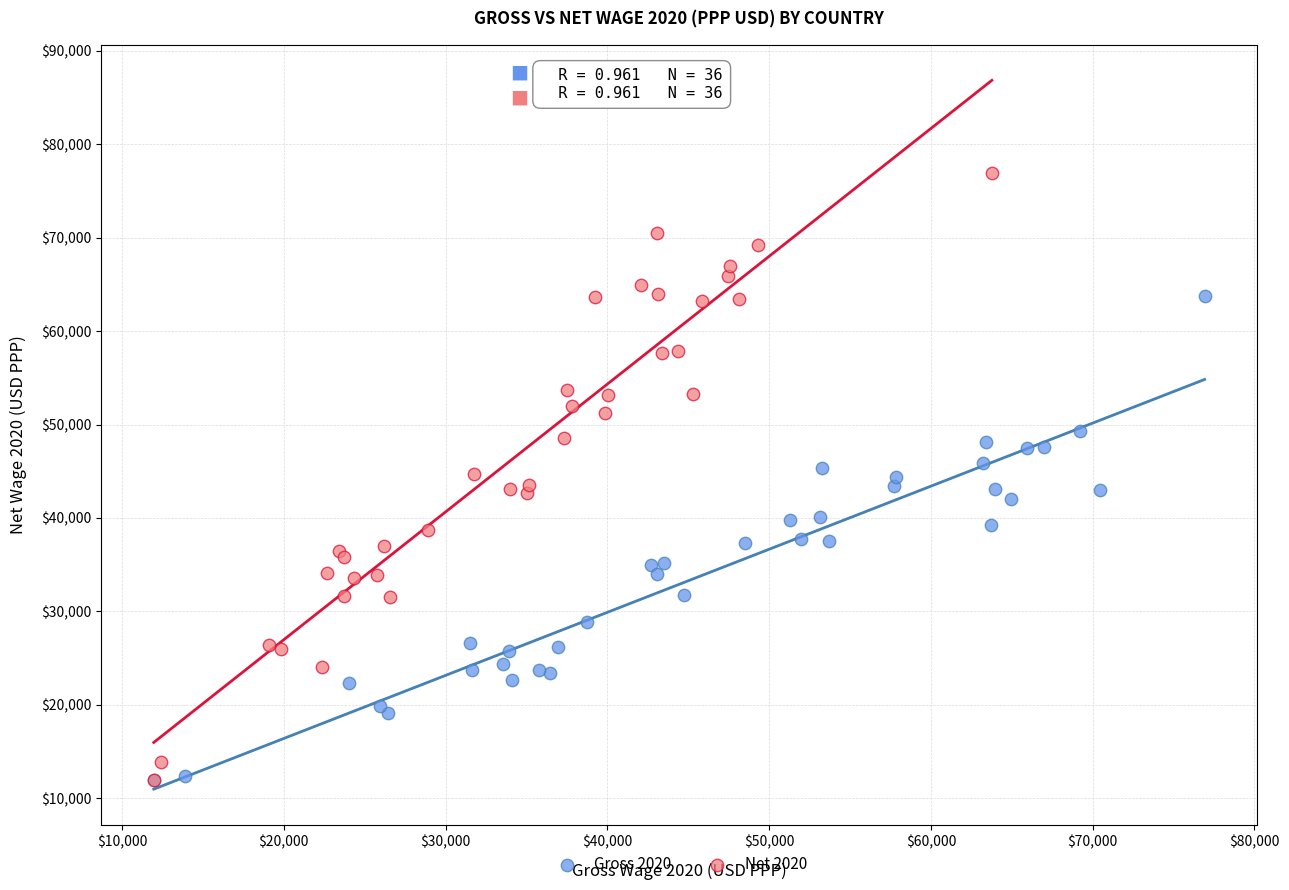

Which series reaches the maximum Y coordinate?

Net 2020